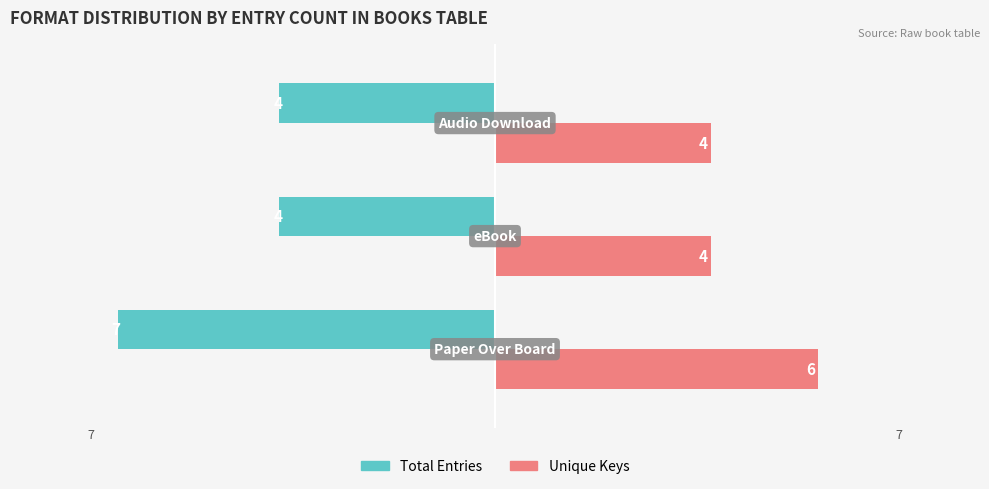

What is the highest value of the Unique Keys series?

6